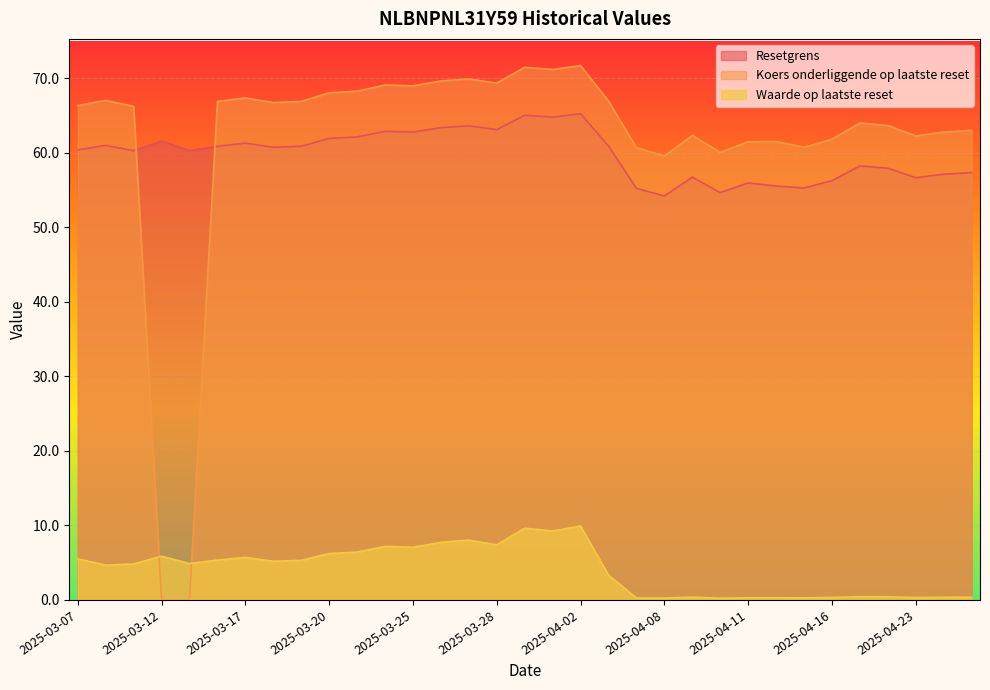

What is the maximum value shown in the chart?

71.7